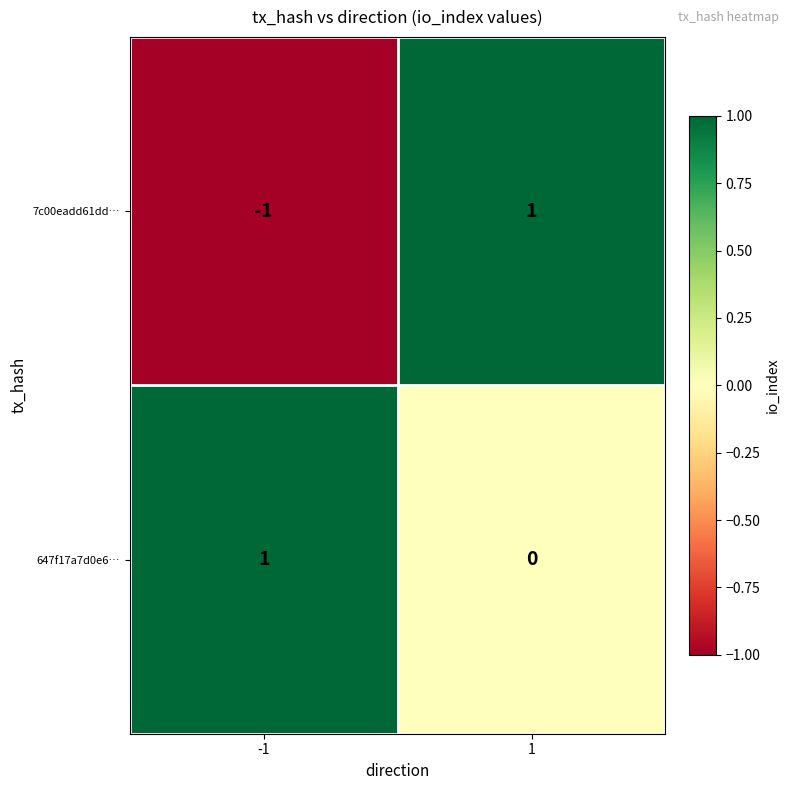

The 7c00eadd61dd… series shows -2 at -1. True or false?

False